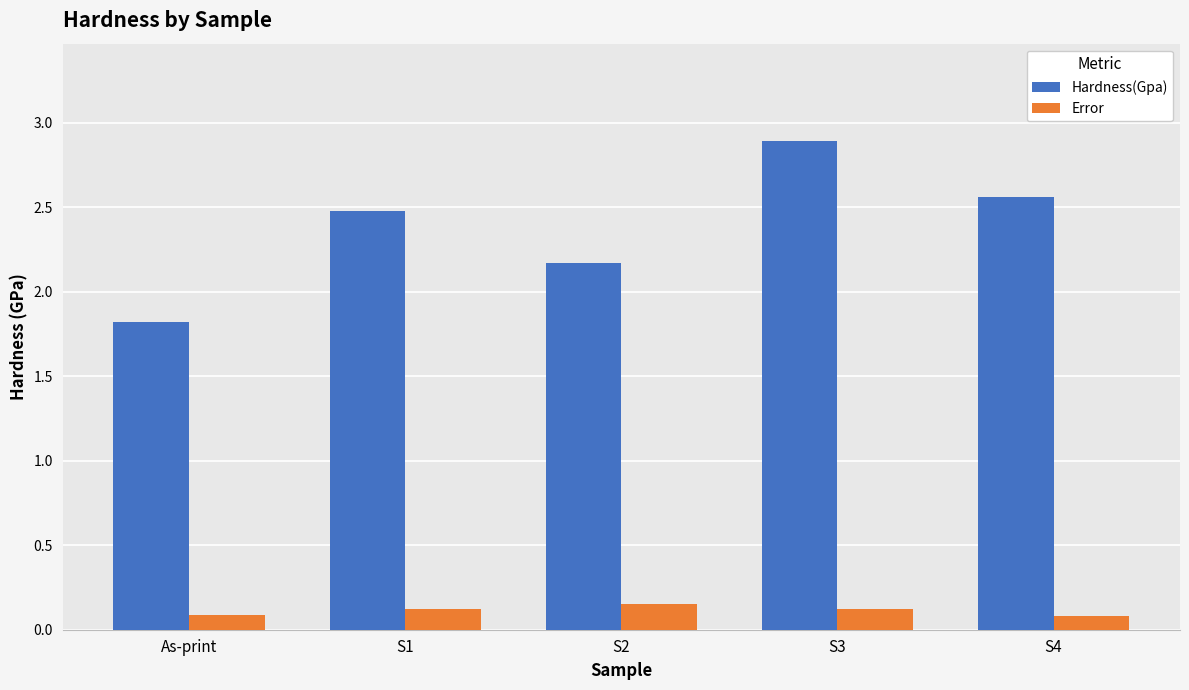

Read the Hardness(Gpa) value at S1.

2.5